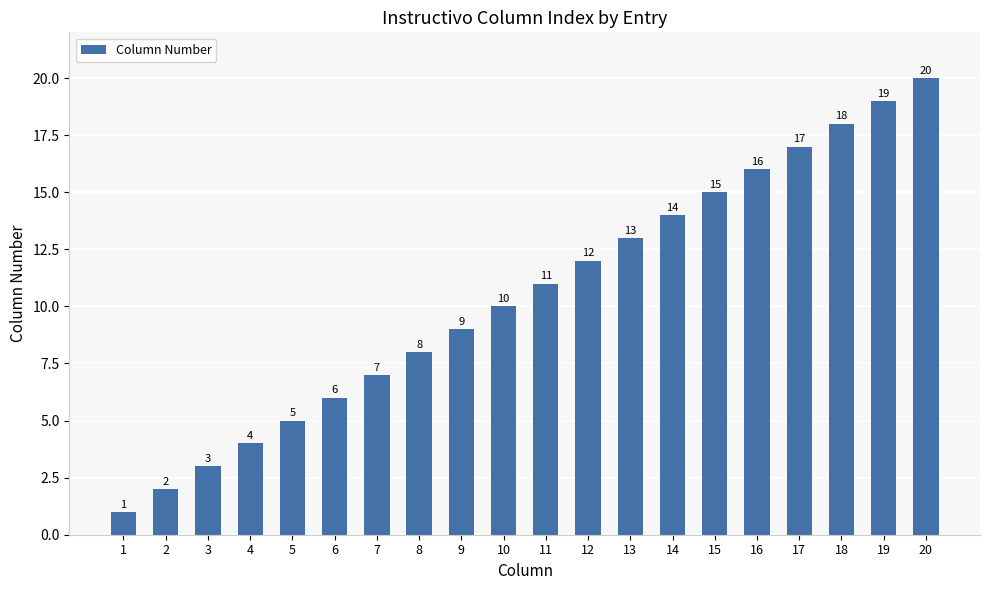

What is the change in value from 18 to 19?

+1